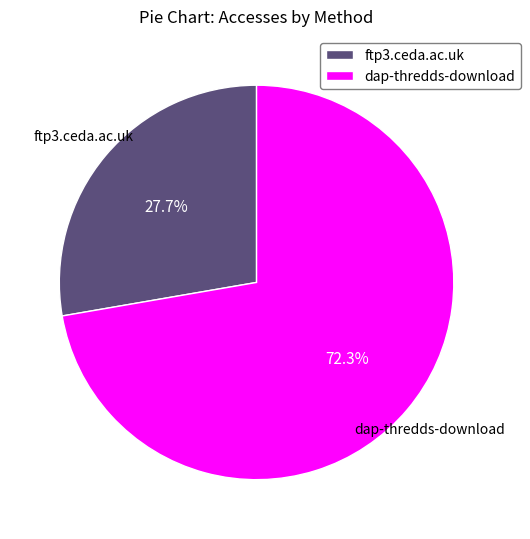

Between ftp3.ceda.ac.uk and dap-thredds-download, which is larger?

dap-thredds-download